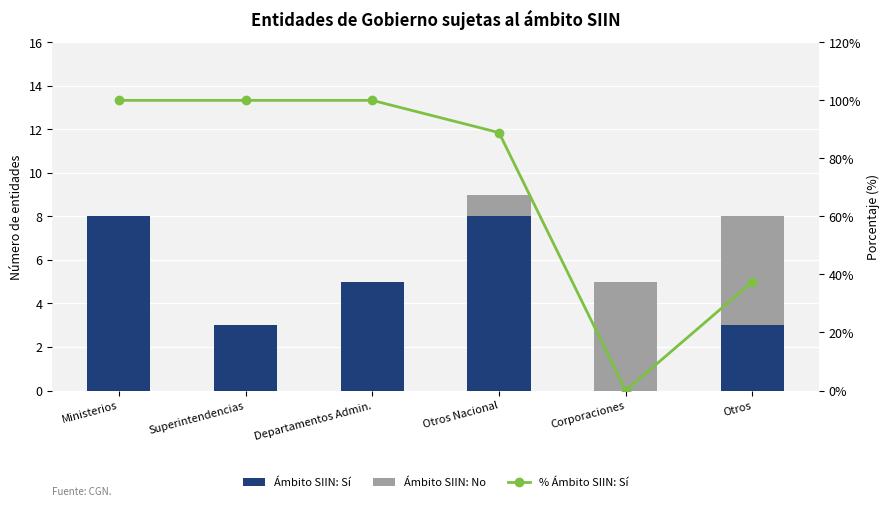

What is the sum of all Ámbito SIIN: No values?

11.0